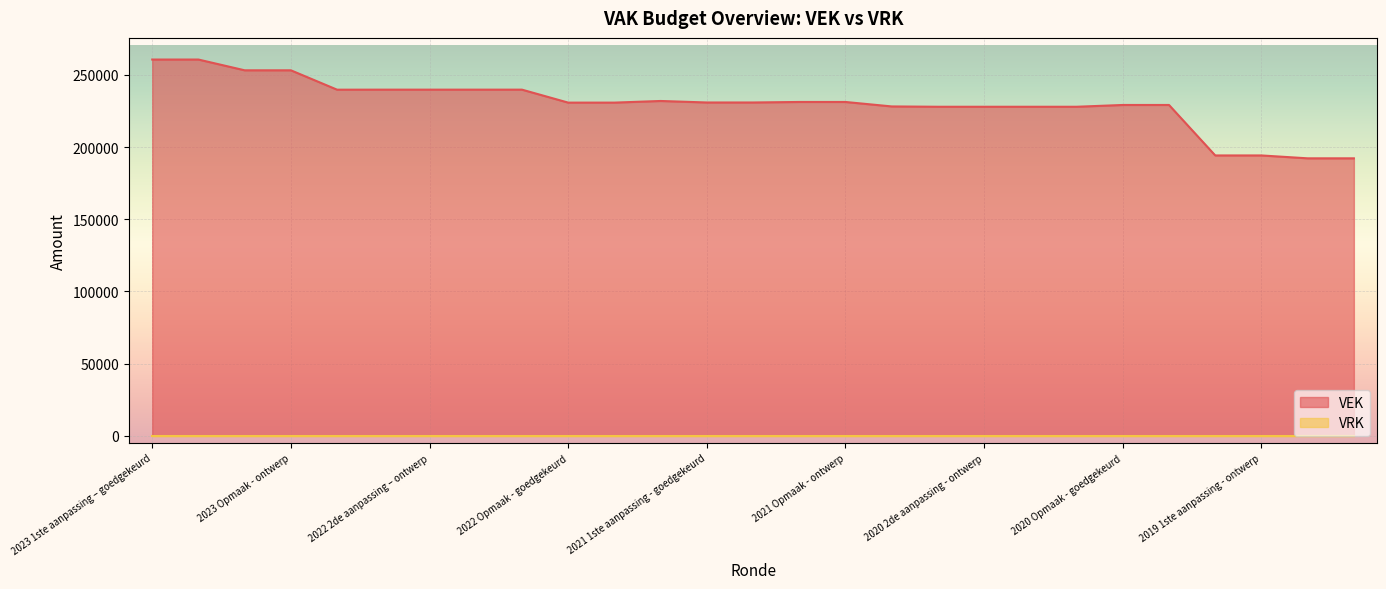

The chart shows a value of 348850 at 2020 1ste aanpassing - goedgekeurd. True or false?

False